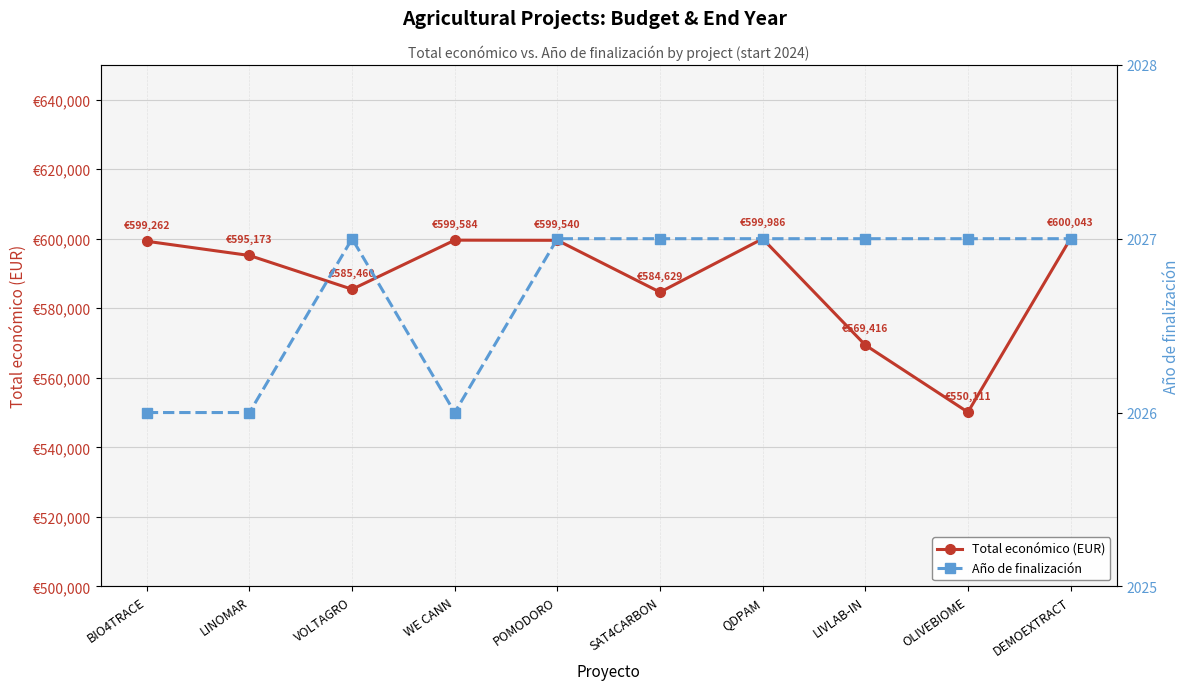

Does the chart display data point markers on the line(s)?

Yes